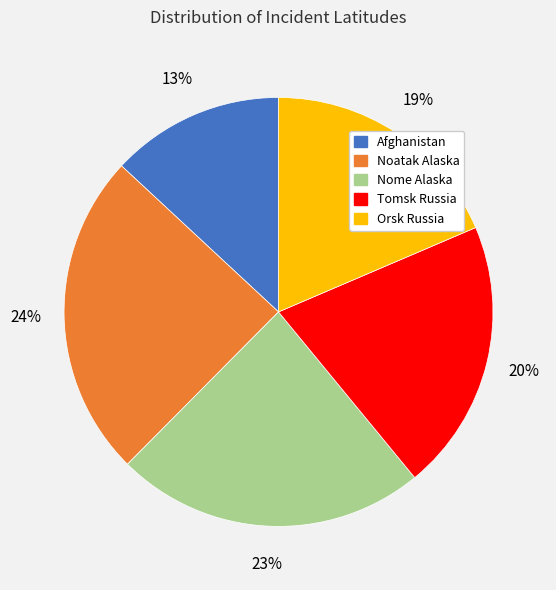

To the nearest percent, what portion does Orsk Russia represent?

19%